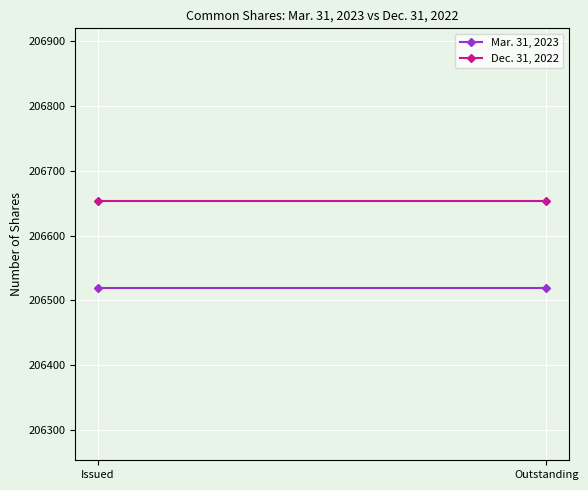

What is the sum of the Mar. 31, 2023 values at Outstanding and Issued?

413040